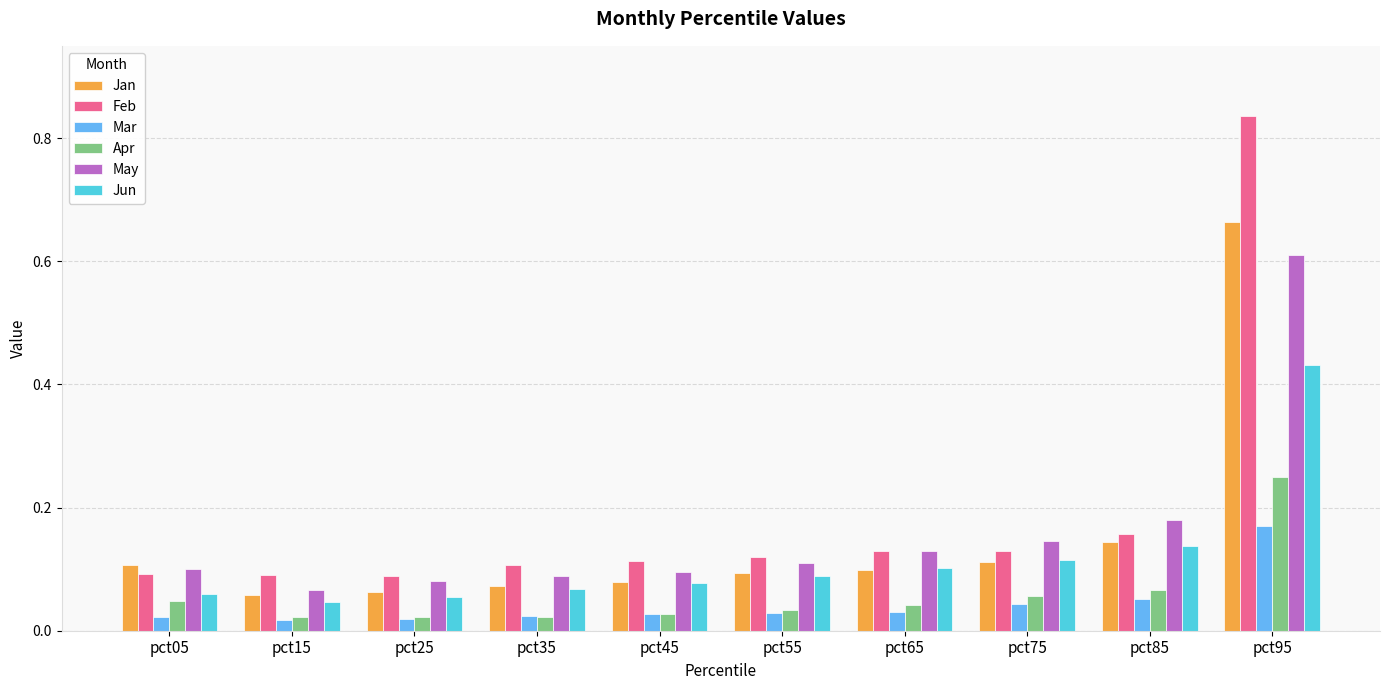

List the series in order of their peak value, highest first.

Feb, Jan, May, Jun, Apr, Mar